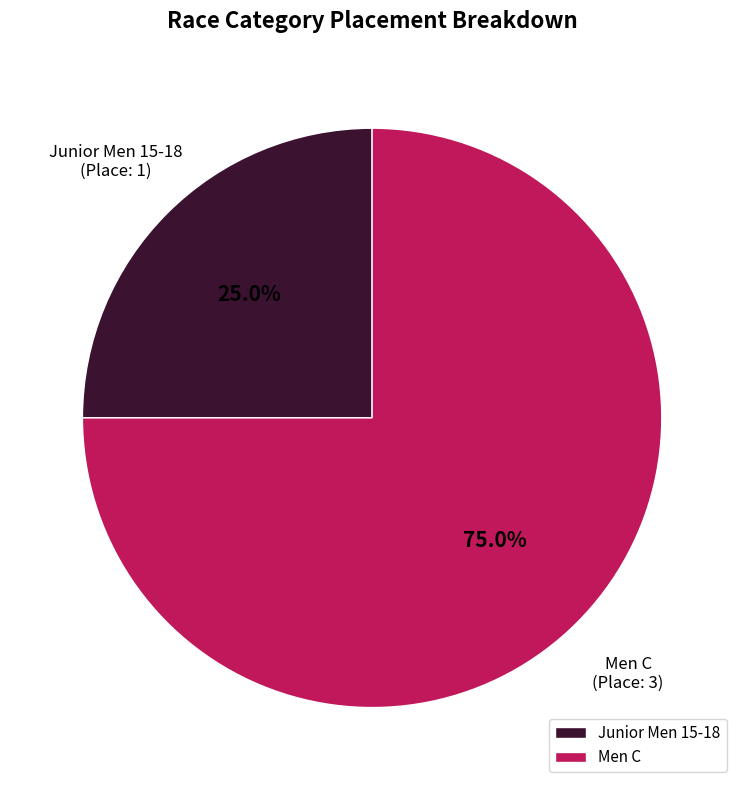

What percentage is NOT represented by Junior Men 15-18?

75.0%